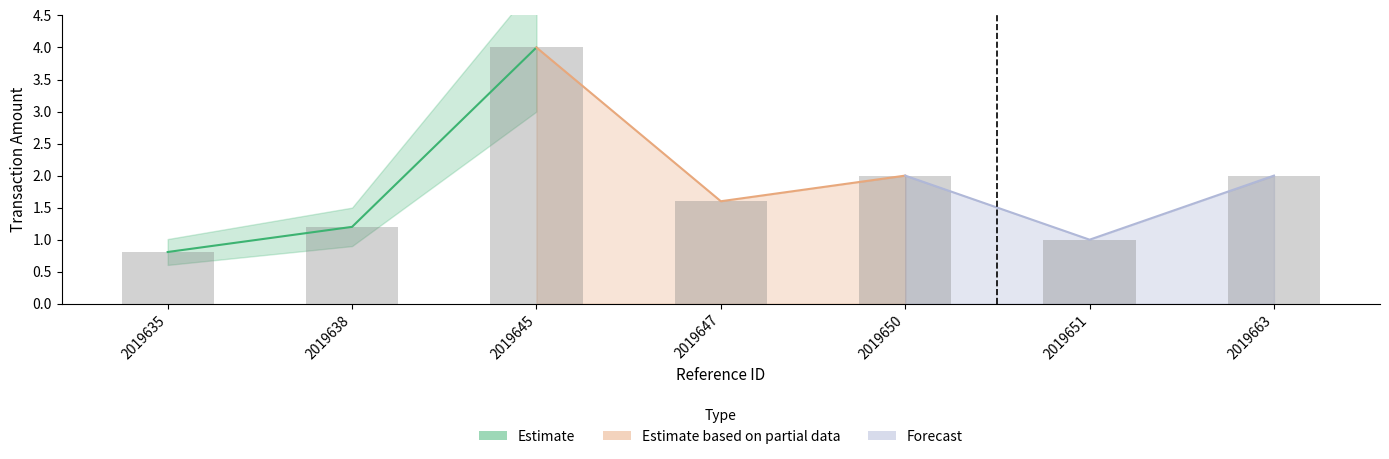

Approximately how many times larger is the value at 2019650 compared to 2019645?

0.5